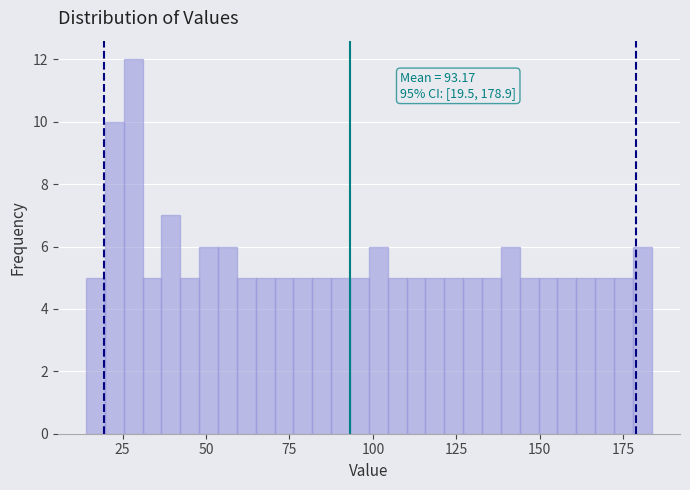

Read against the x-axis, roughly where is the centre of the tallest bar?

30